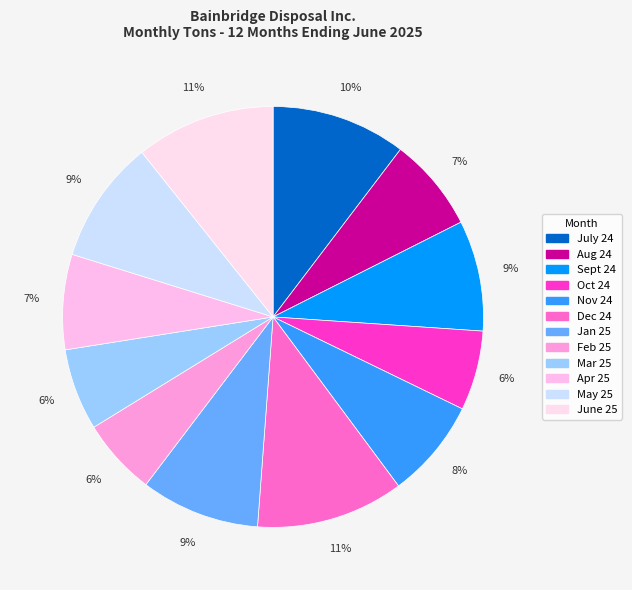

Does Oct 24 account for over 50% of the chart?

No